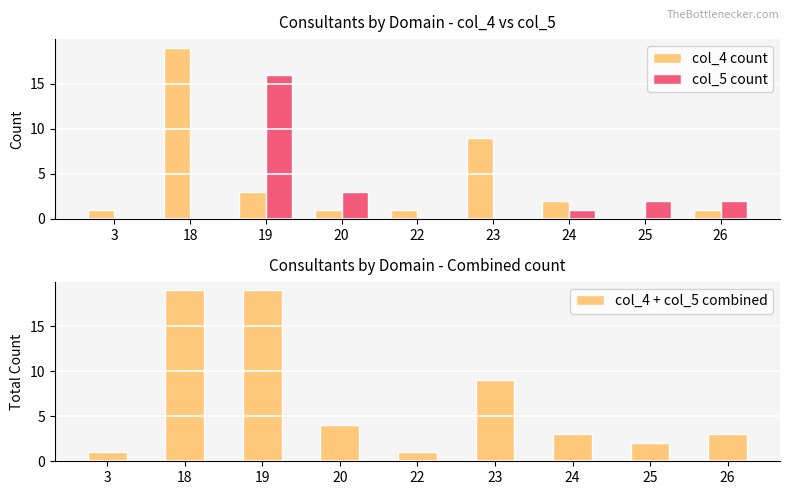

At which label does col_5 count first exceed 1?

19